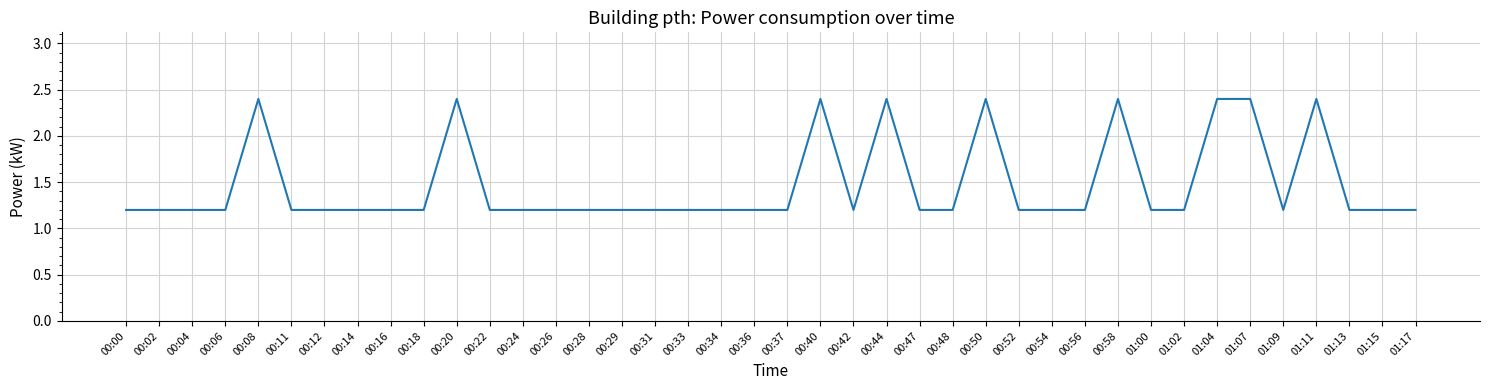

What is the maximum value shown in the chart?

2.4